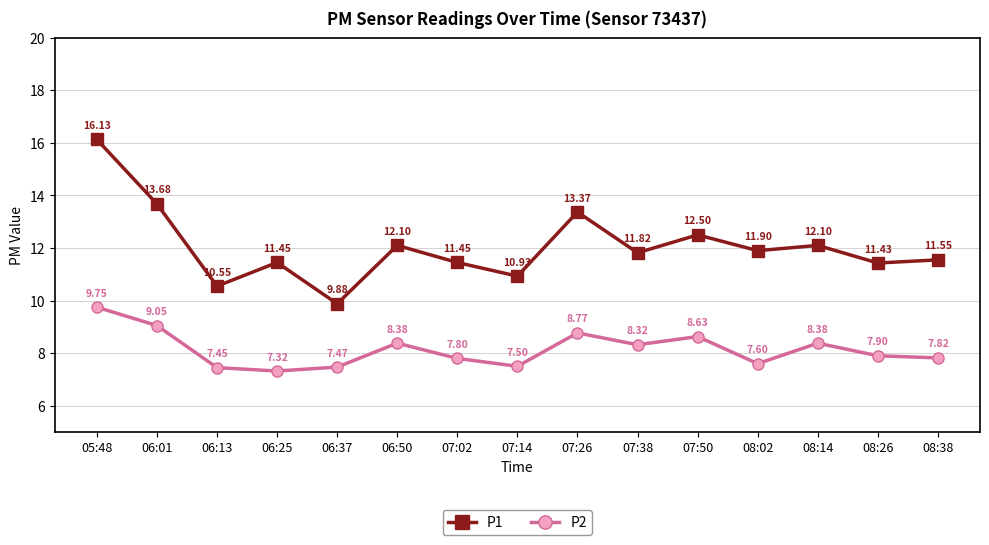

How many interior local peaks does the P1 series have?

5